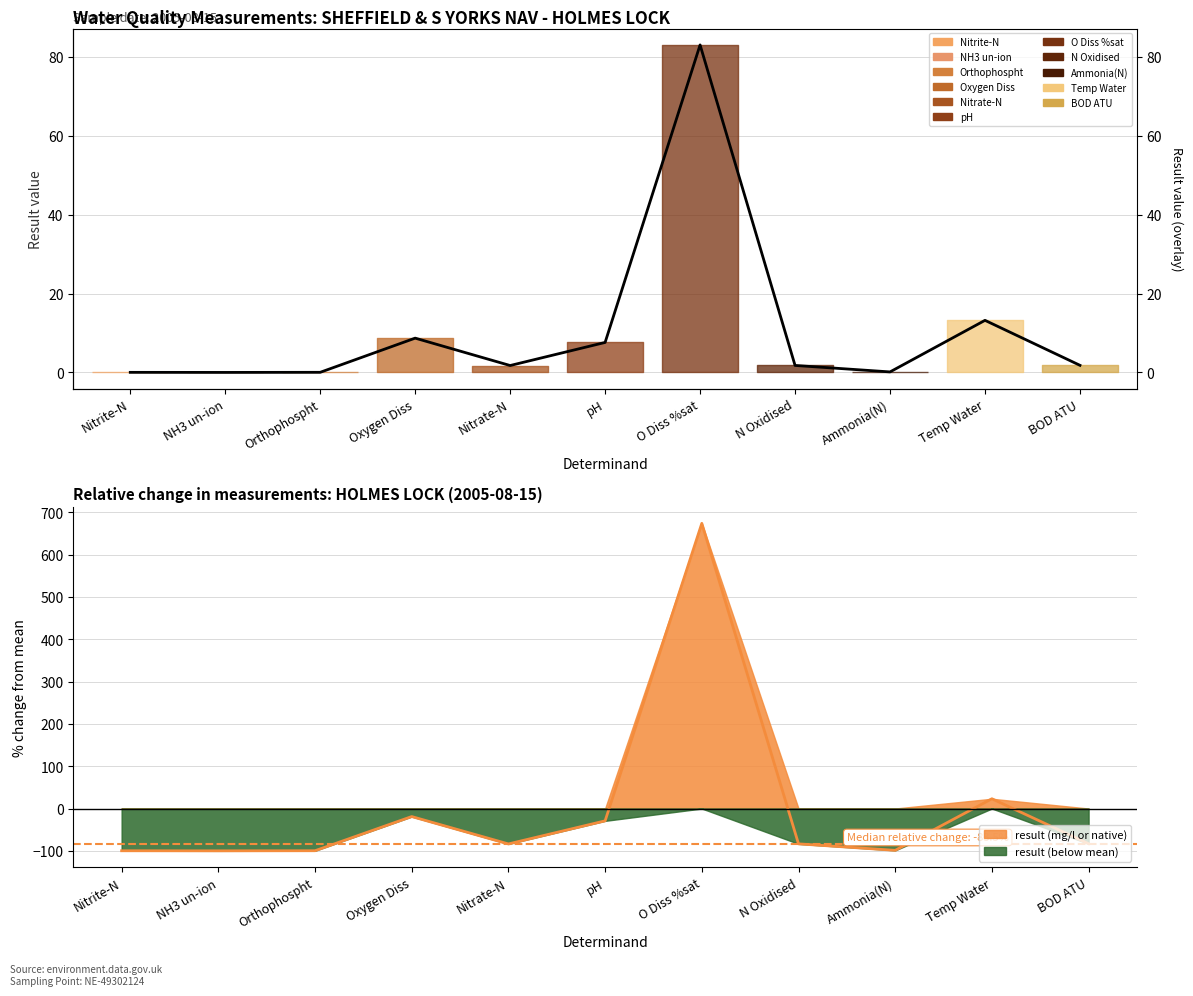

How many categories are shown in the chart?

11